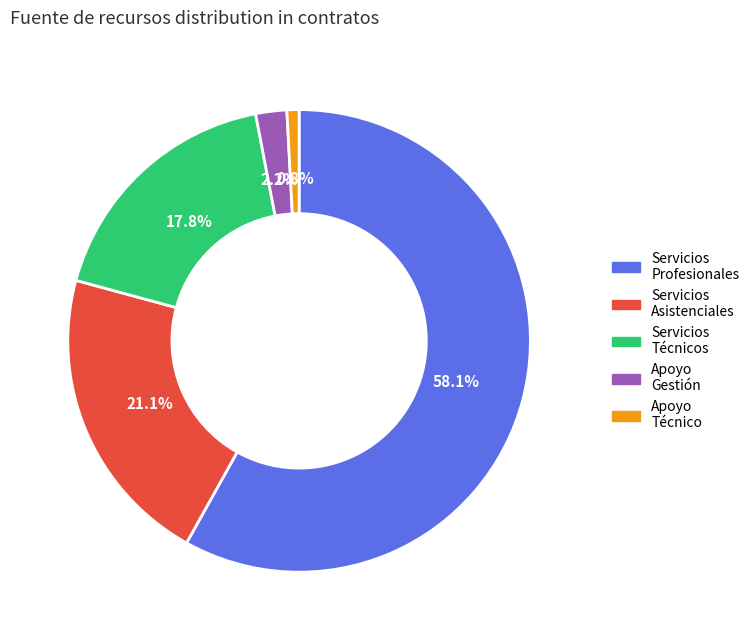

Between Apoyo Técnico and Servicios Profesionales, which is larger?

Servicios Profesionales